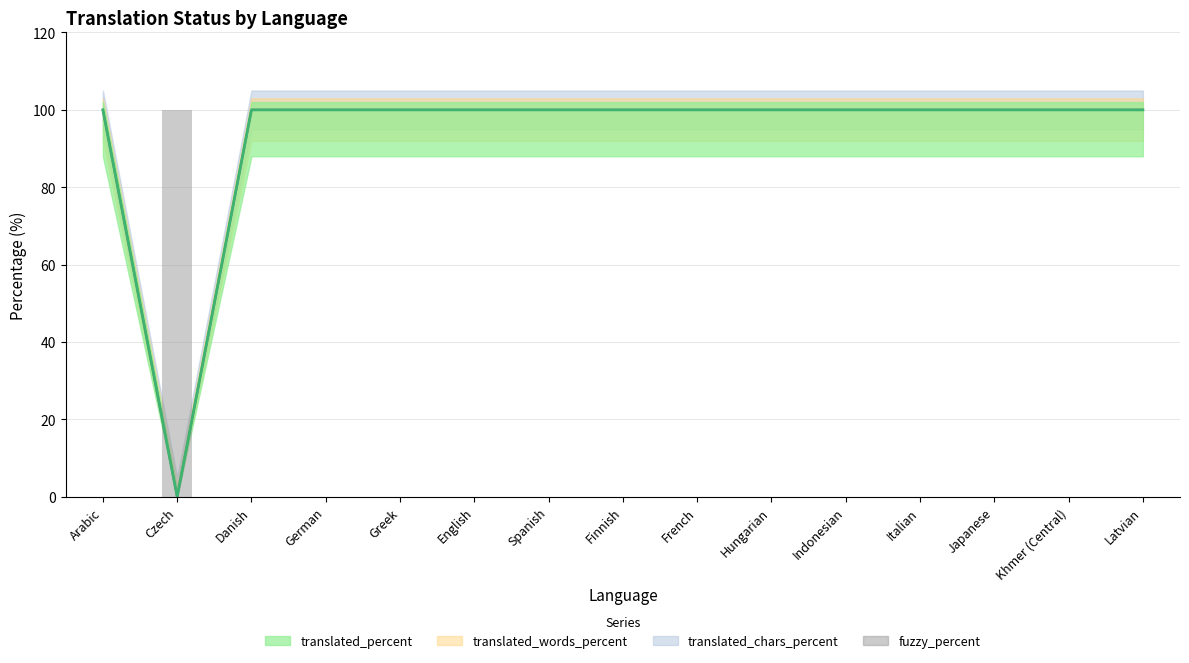

What is the average value?

7